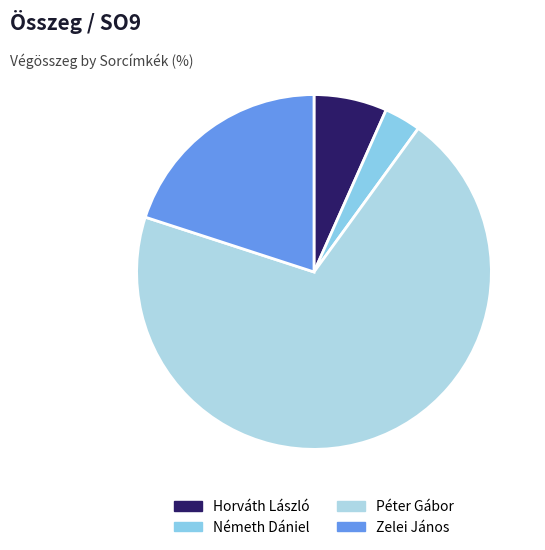

Approximately how many times larger is the value at Zelei János compared to Németh Dániel?

6.0